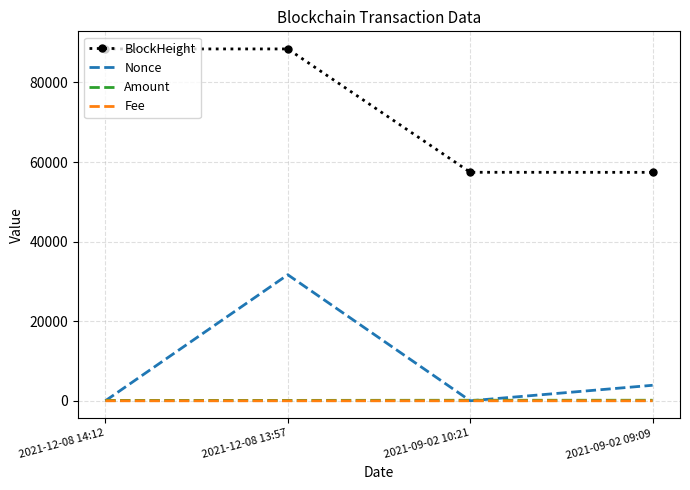

What is the sum of the Fee values at 2021-12-08 13:57 and 2021-09-02 09:09?

0.2